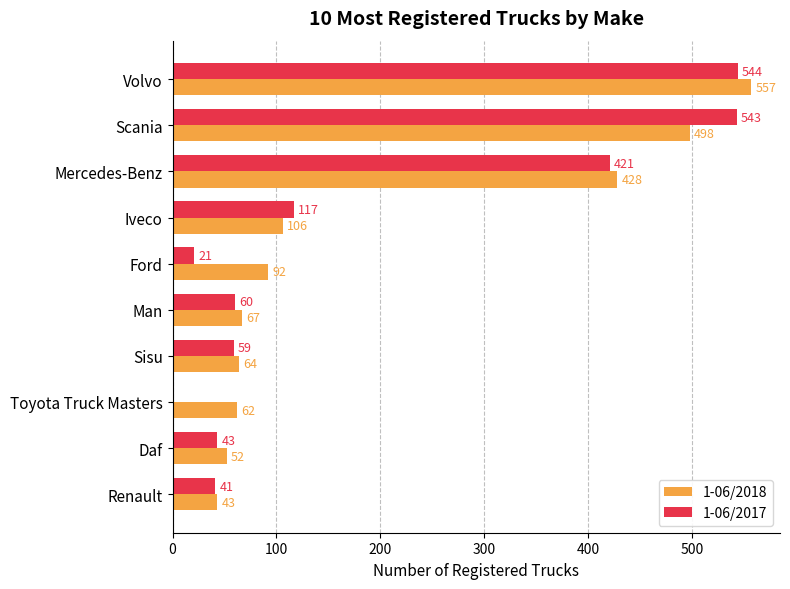

What is the total value across all series at Ford?

113